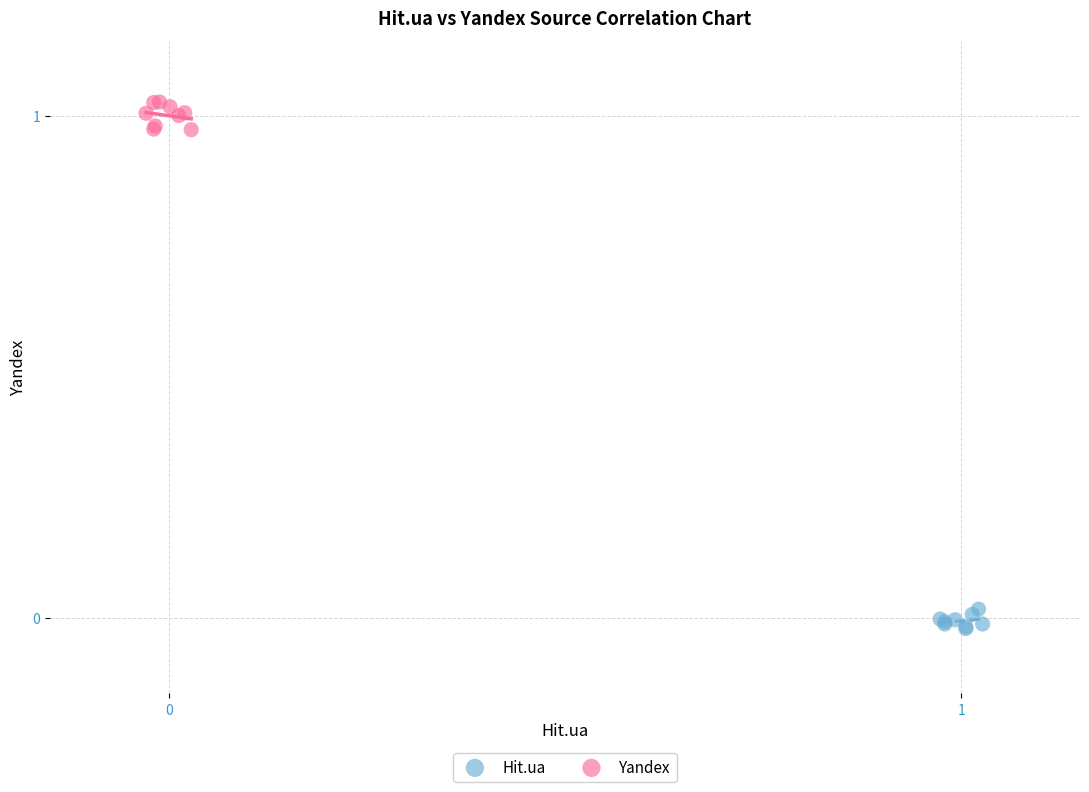

Which series reaches the maximum Y coordinate?

Yandex